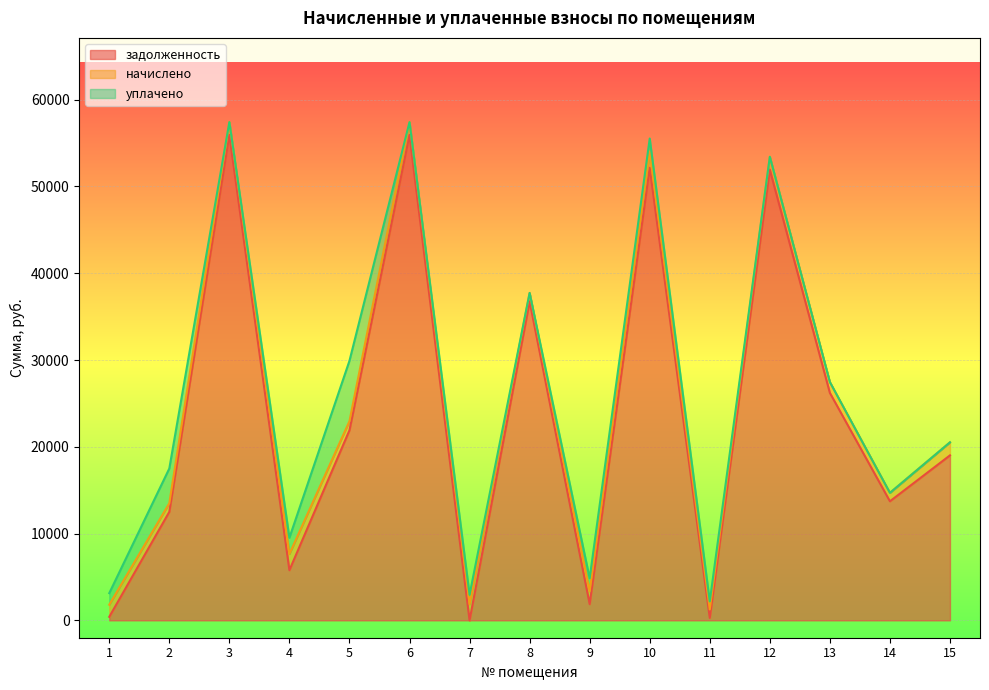

How many values in задолженность are above zero?

14